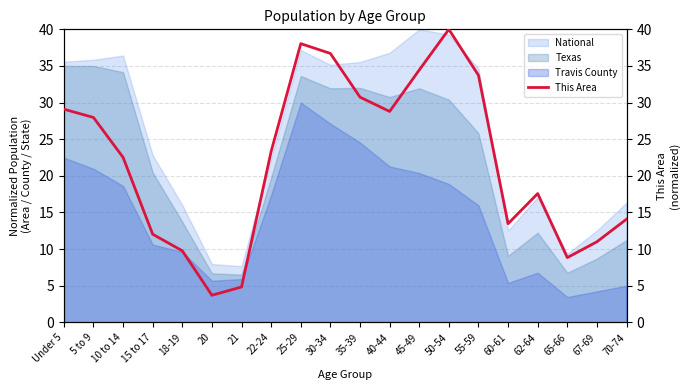

Count the number of categories in the chart.

20